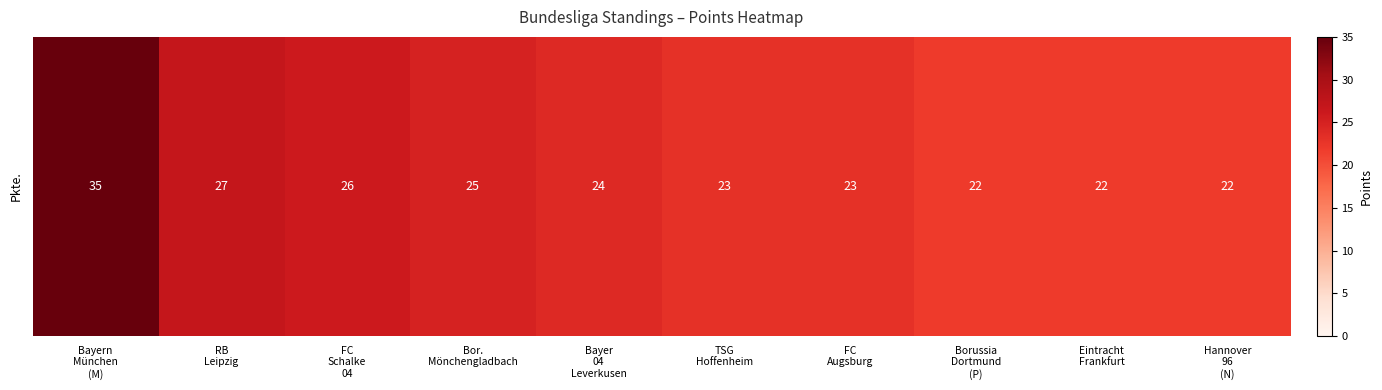

What is the smallest value displayed?

22